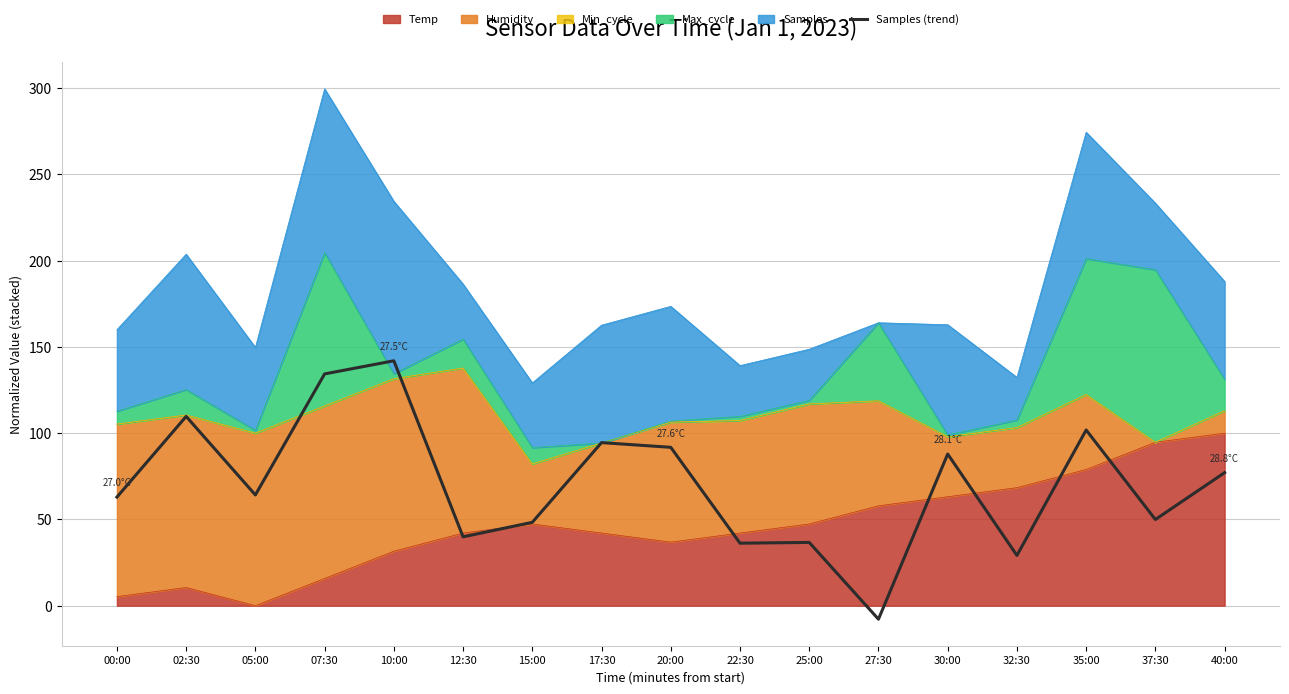

How many values exceed 64?

9